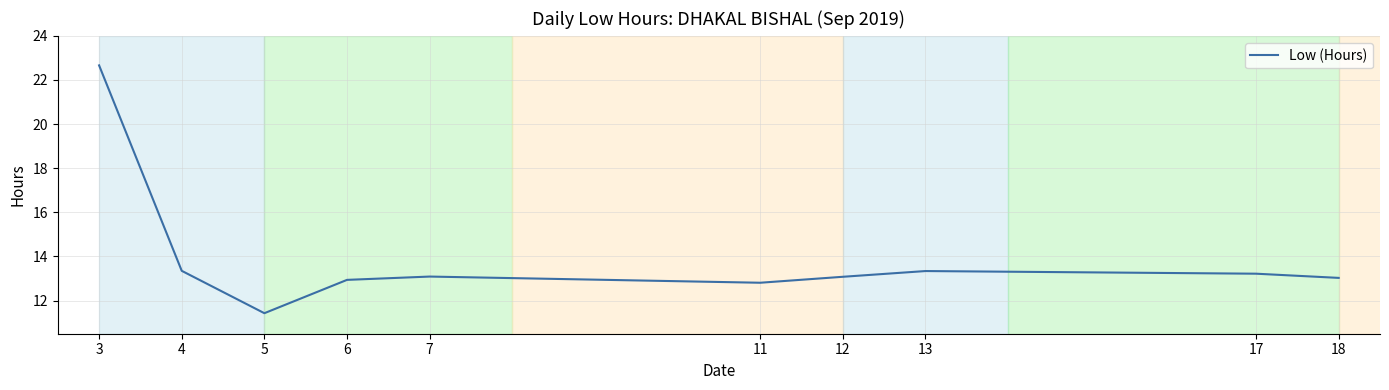

What value does the data have at 13?

13.3